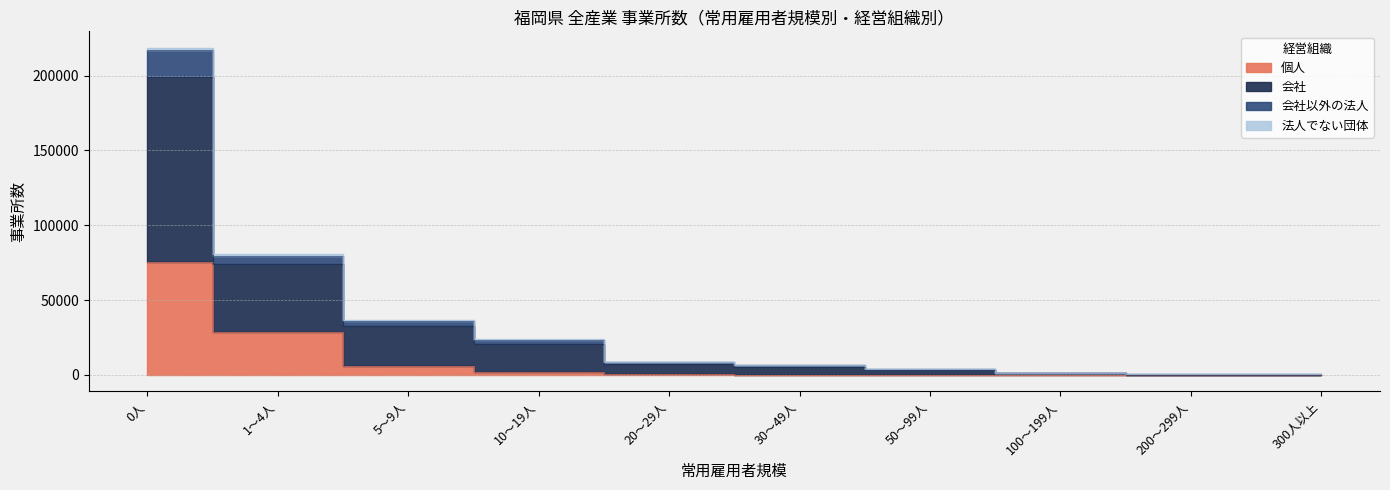

What is the value of the 個人 point at the 7th from the left?

15